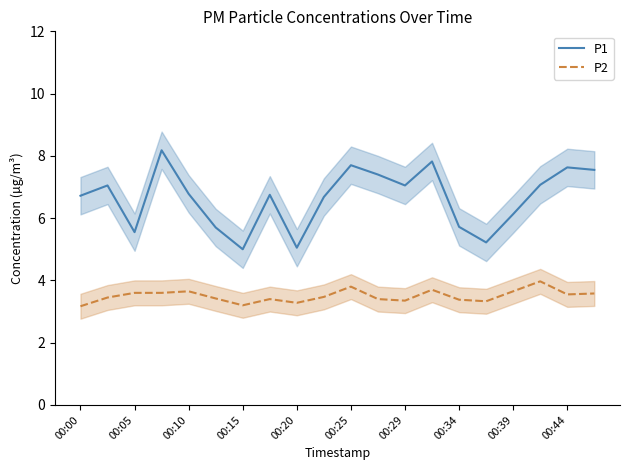

True or false: P2 and P1 intersect in this chart.

False